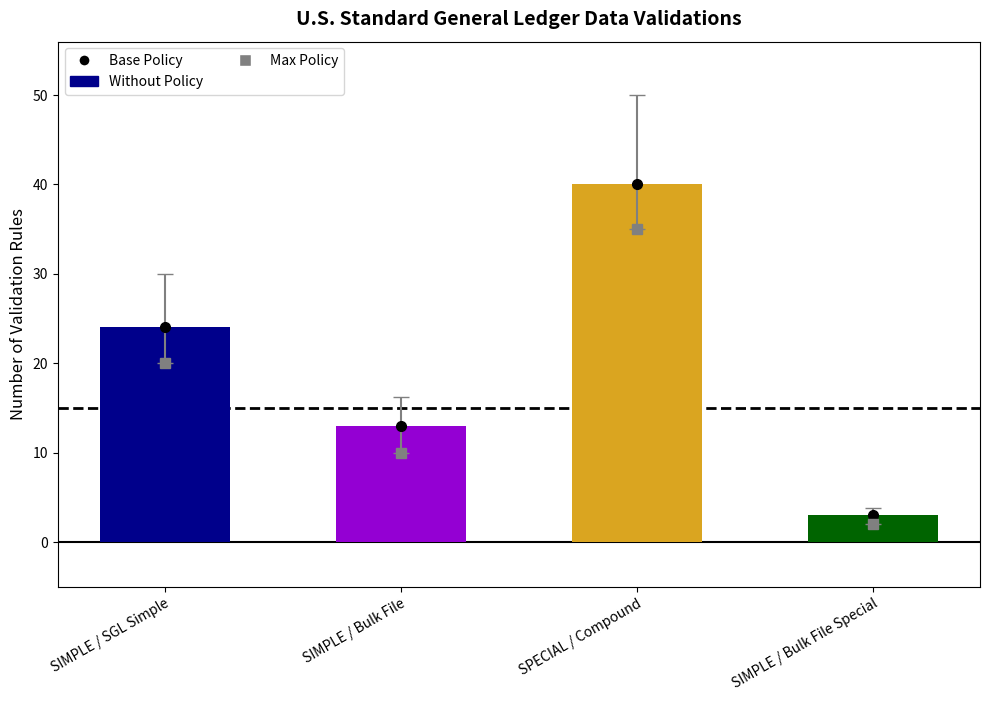

The chart shows a value of 3 at SIMPLE / Bulk File Special. True or false?

True